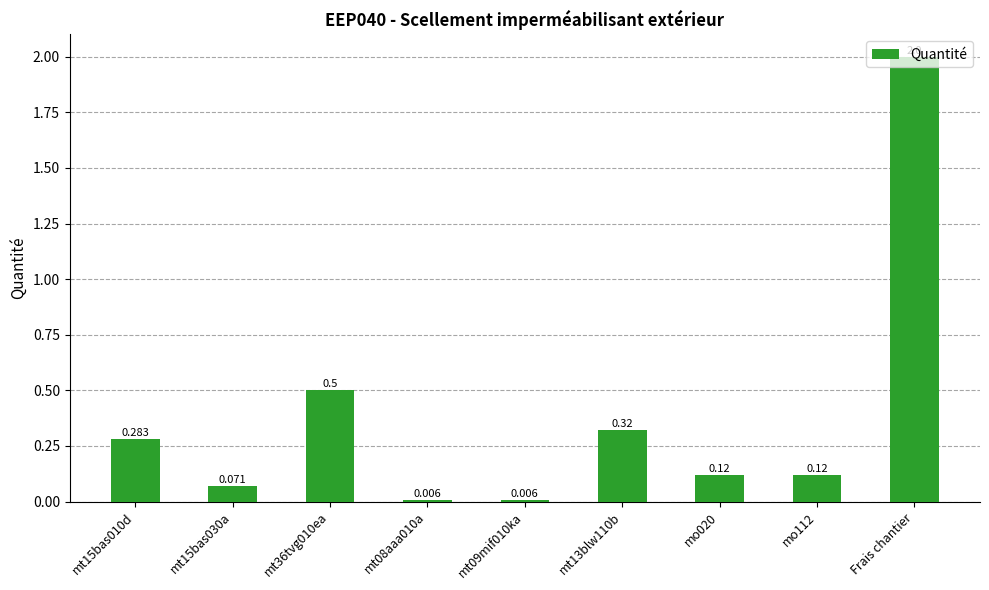

Which category has the highest value across all series?

Frais chantier